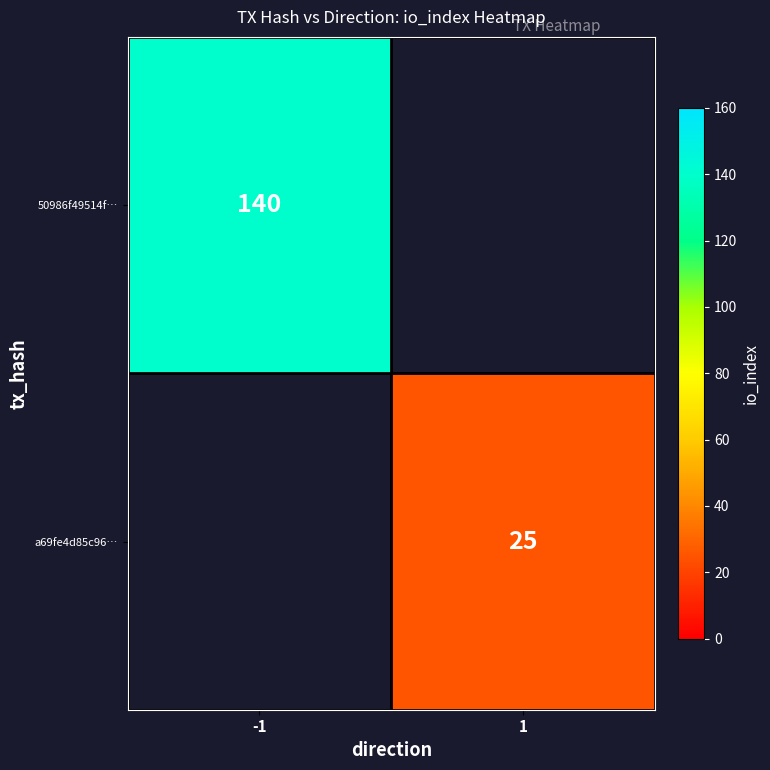

The value of 50986f49514f… at -1 is 234. True or false?

False